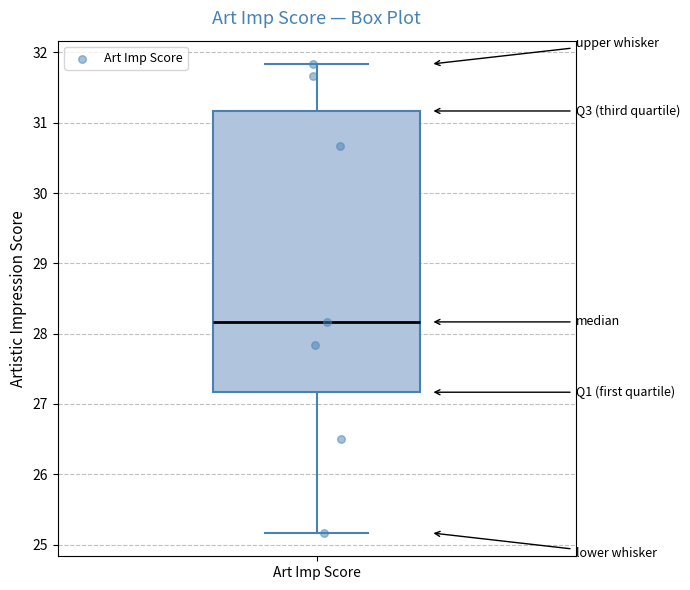

Transcribe this box plot: give where the median line is, the range the box spans, and where the two whiskers end, as read against the y-axis. The values are not printed on the chart, so give them approximately, as read against the axis.

median 28.2, box 27.2 to 31.2, whiskers 25.2 to 31.8